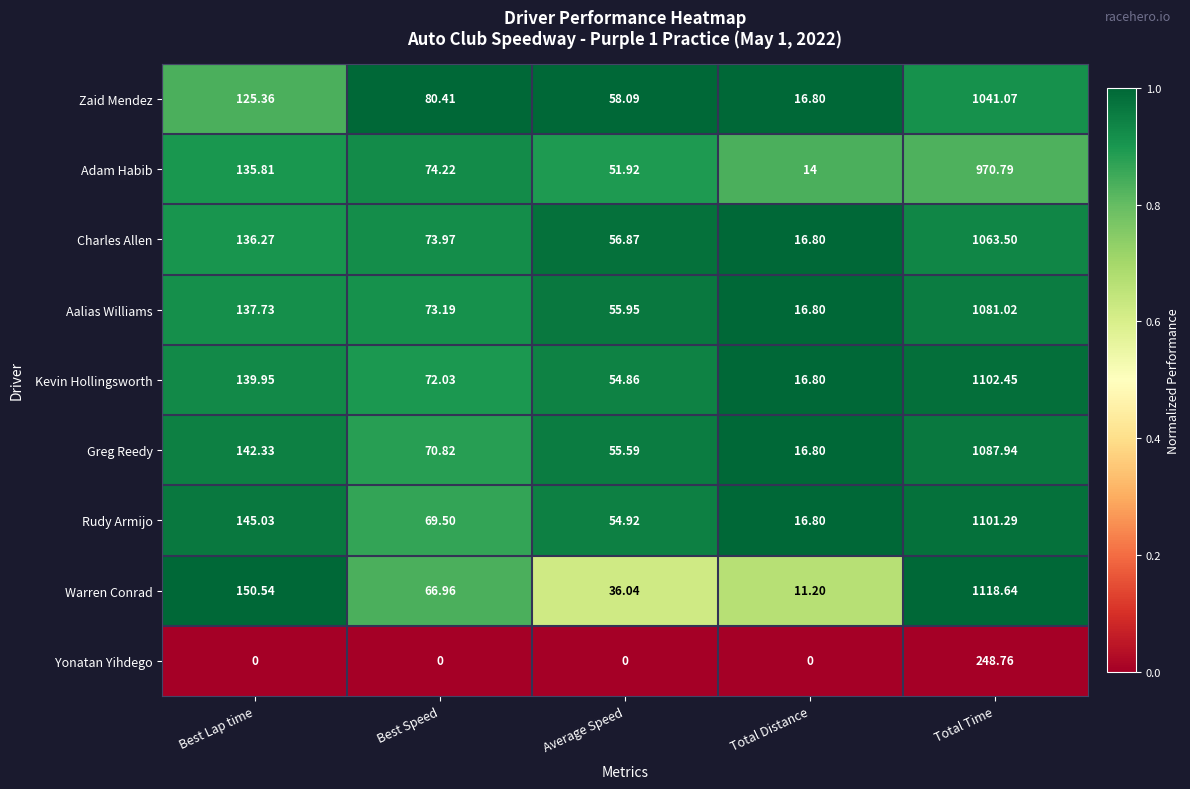

At Total Time, list the series in order from smallest to largest.

Yonatan Yihdego, Adam Habib, Zaid Mendez, Charles Allen, Aalias Williams, Greg Reedy, Rudy Armijo, Kevin Hollingsworth, Warren Conrad